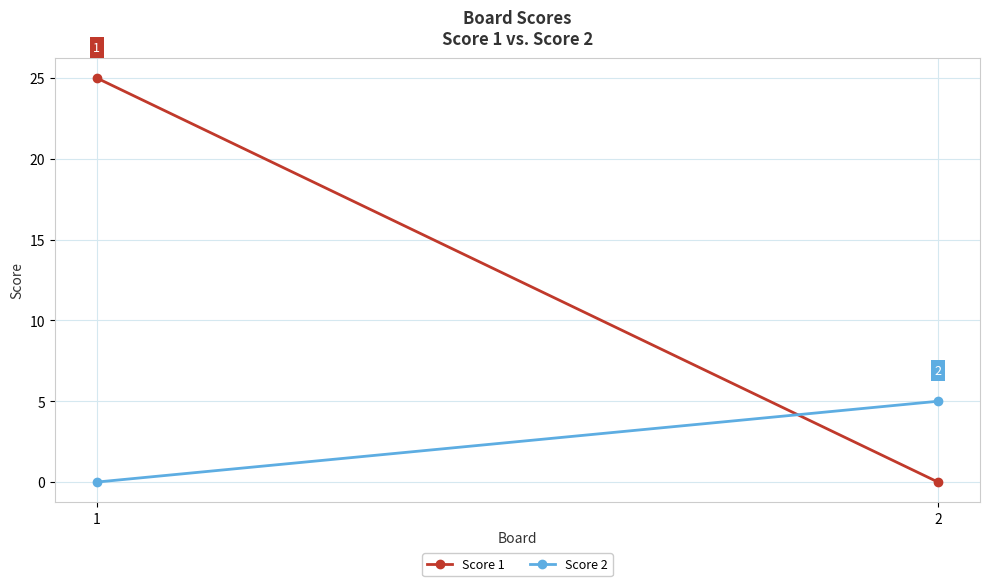

What is the average value of the Score 1 series?

12